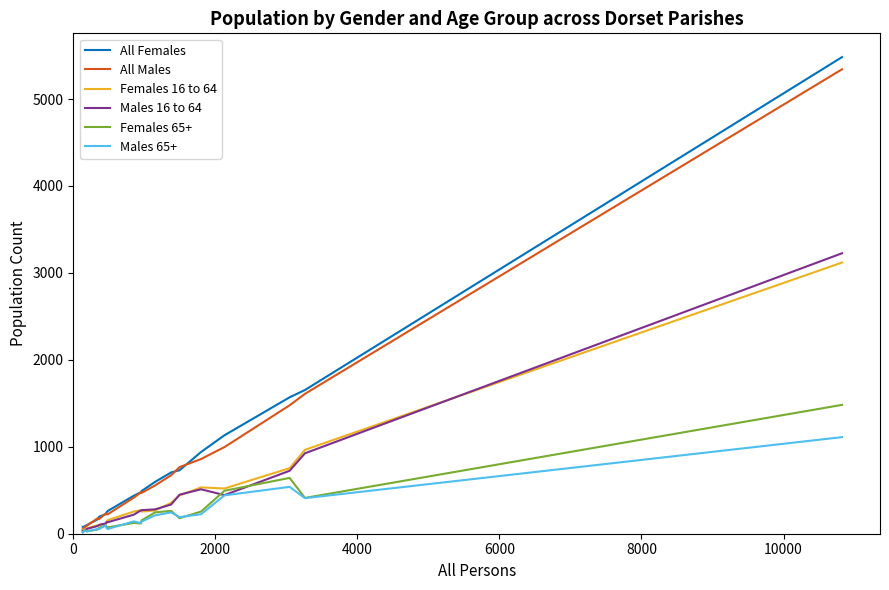

What is the highest value of the All Females series?

5482